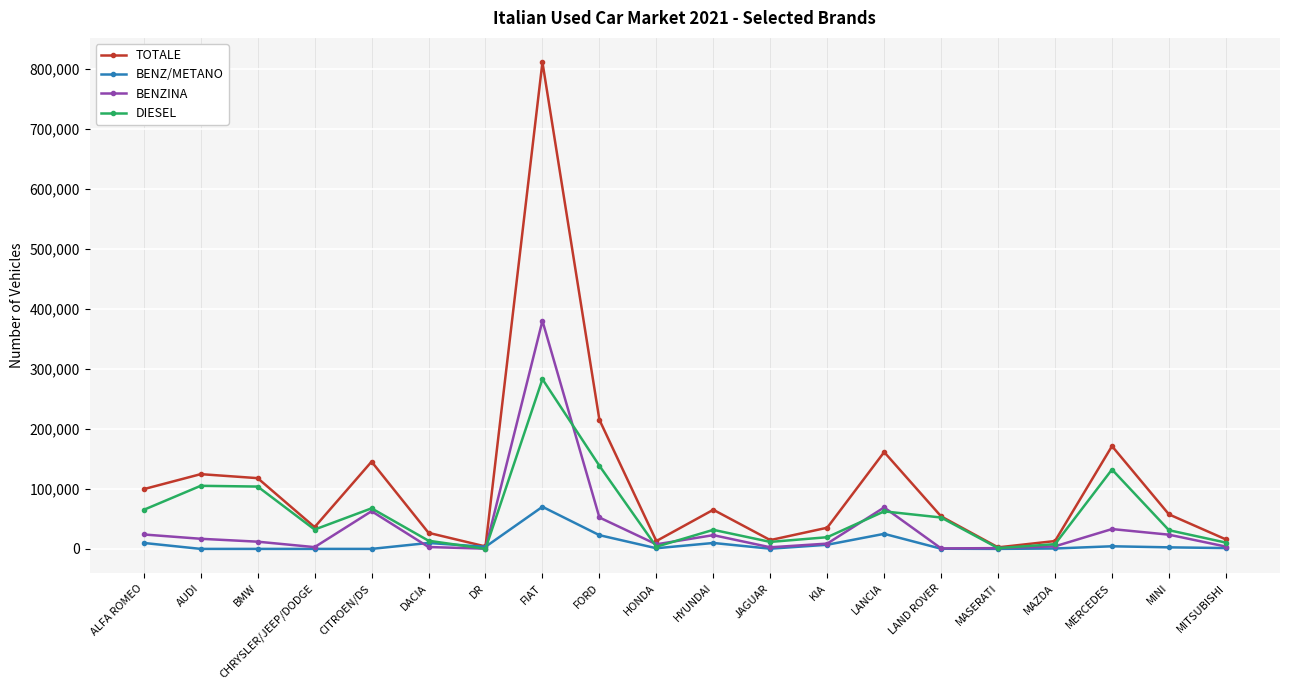

What is the highest value of the DIESEL series?

282808